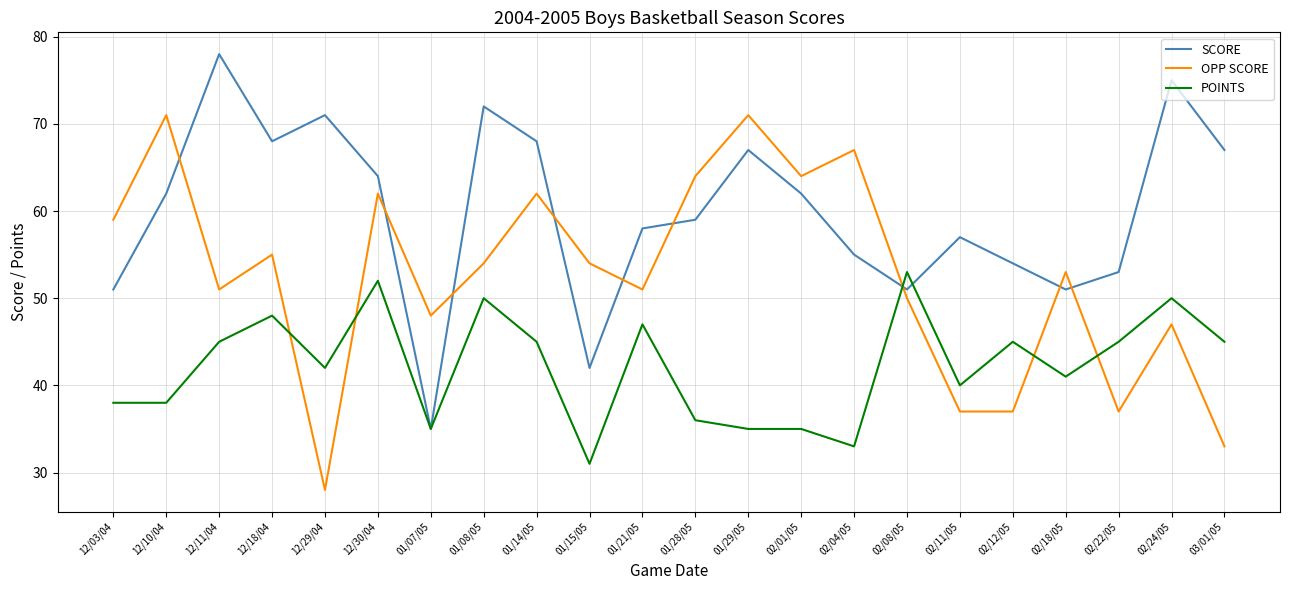

In SCORE, how many points are lower than both neighbors (excluding endpoints)?

5